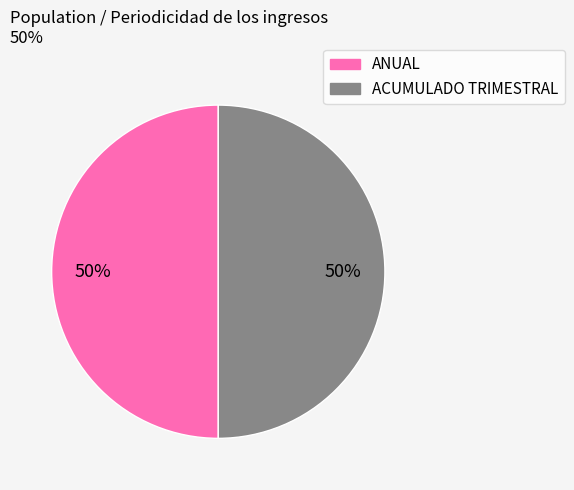

How many slices are in this pie chart?

2